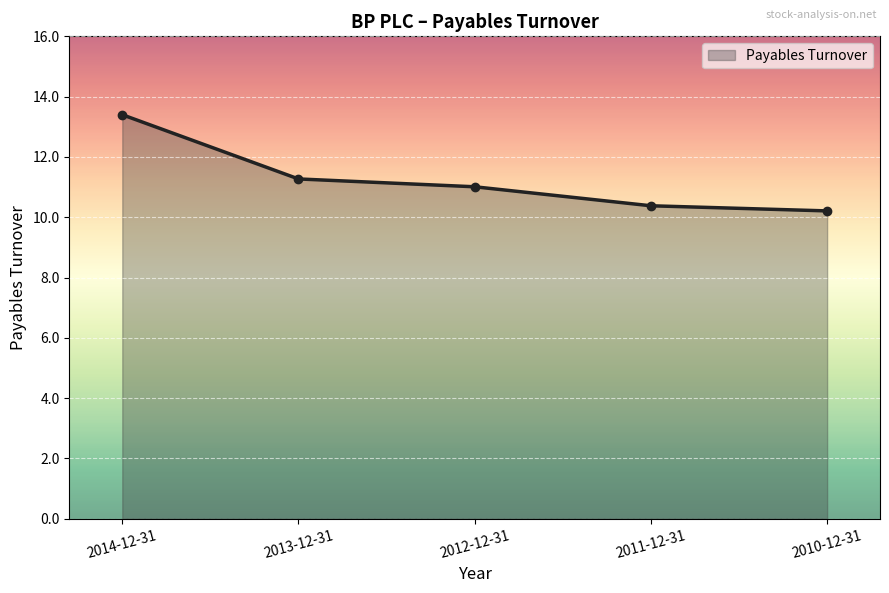

At which category does the chart reach its minimum across all series?

2010-12-31